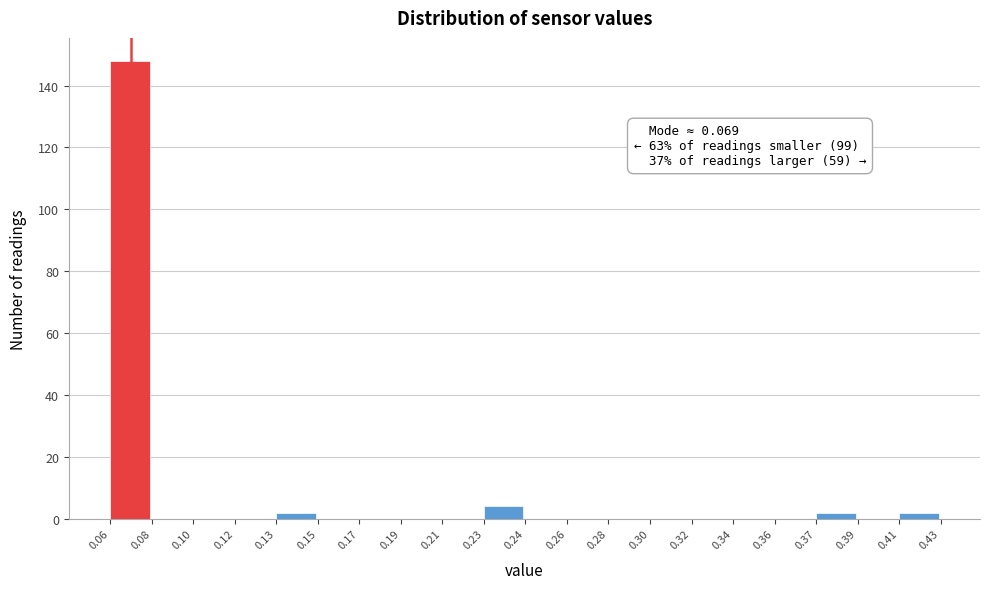

Reading right to left, extract all data points from this chart.

0.41=2	0.39=0	0.37=2	0.36=0	0.34=0	0.32=0	0.30=0	0.28=0	0.26=0	0.24=0	0.23=4	0.21=0	0.19=0	0.17=0	0.15=0	0.13=2	0.12=0	0.10=0	0.08=0	0.06=148